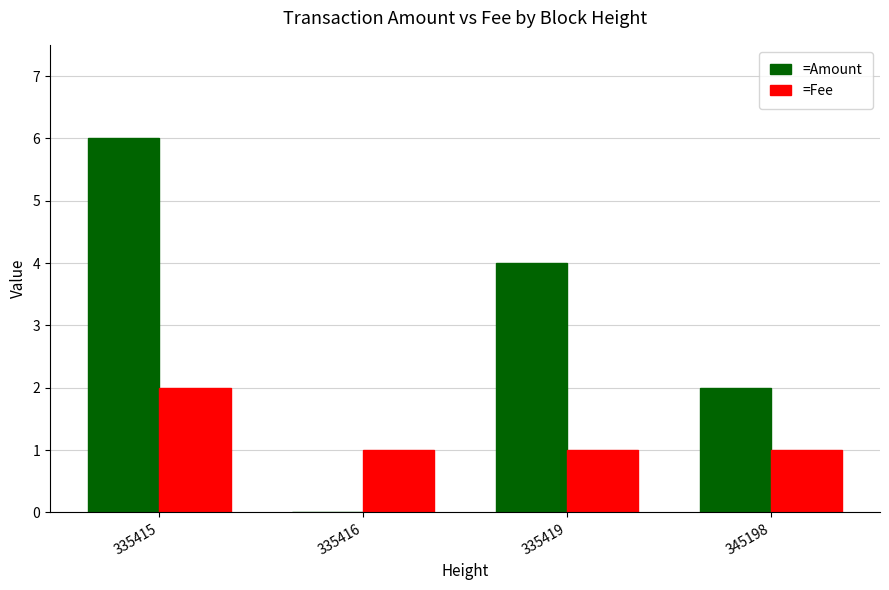

What is the greatest value displayed?

6.0